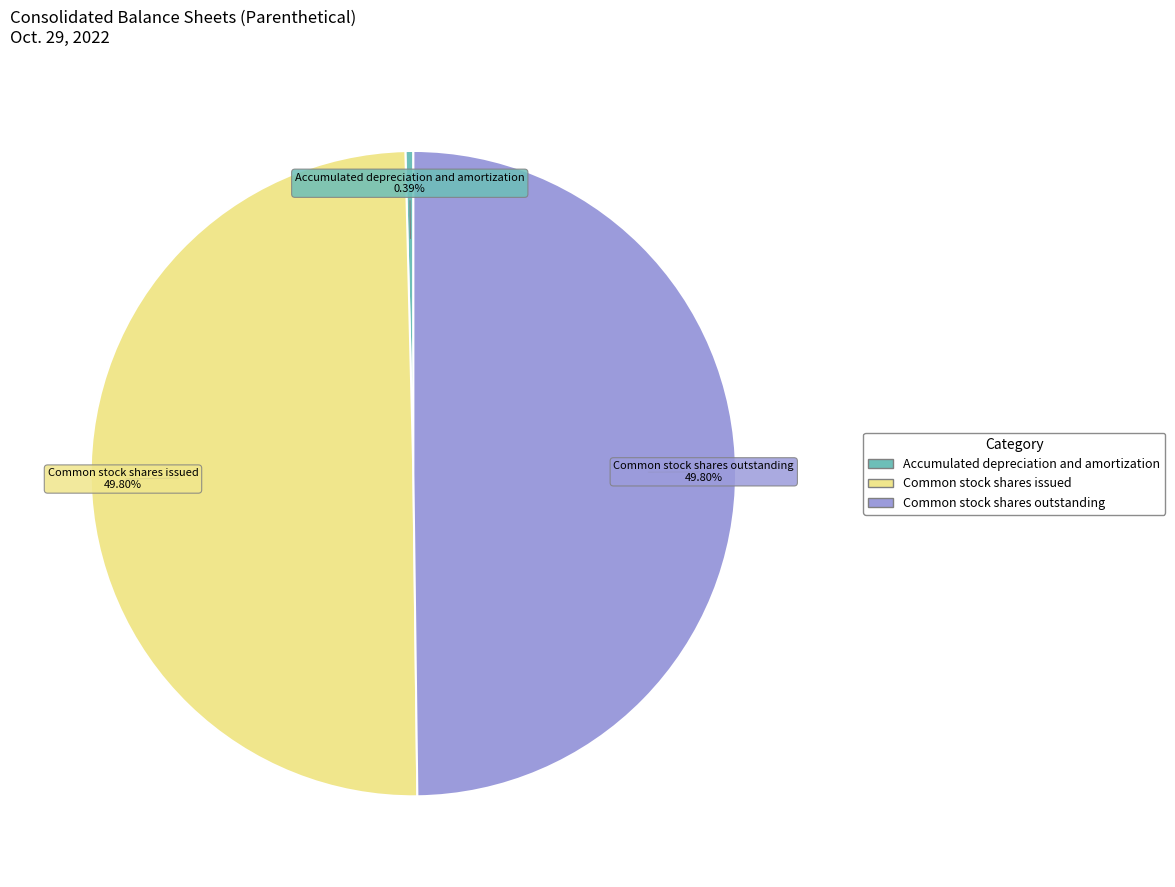

Is the sum of Common stock shares outstanding and Common stock shares issued greater than half?

Yes